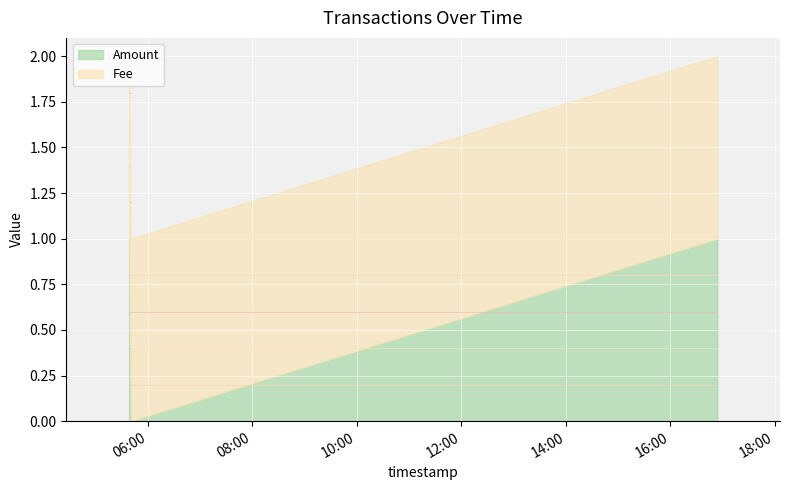

How many data points in Amount are less than 1?

1